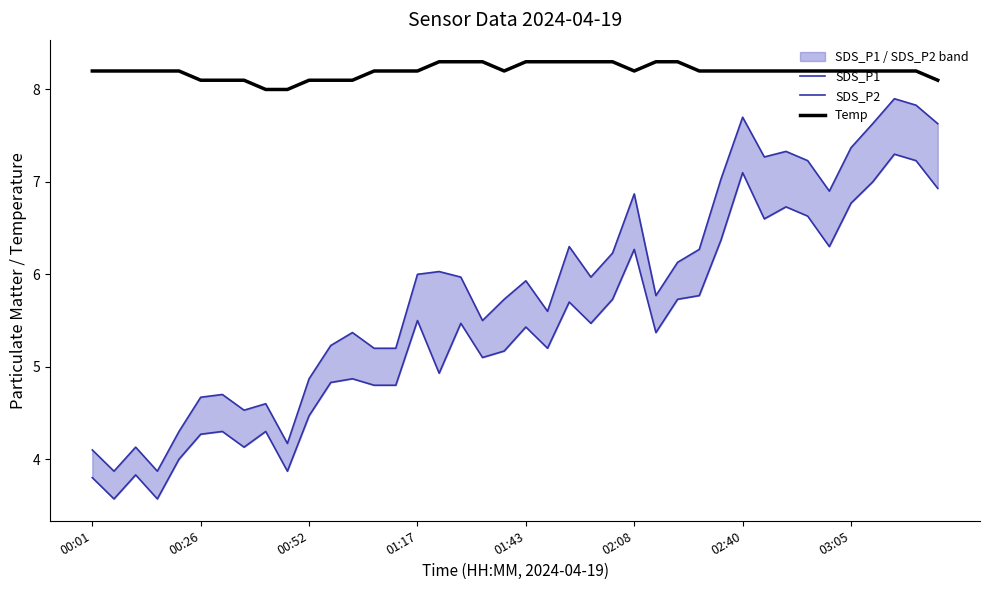

How many series are shown in this chart?

3